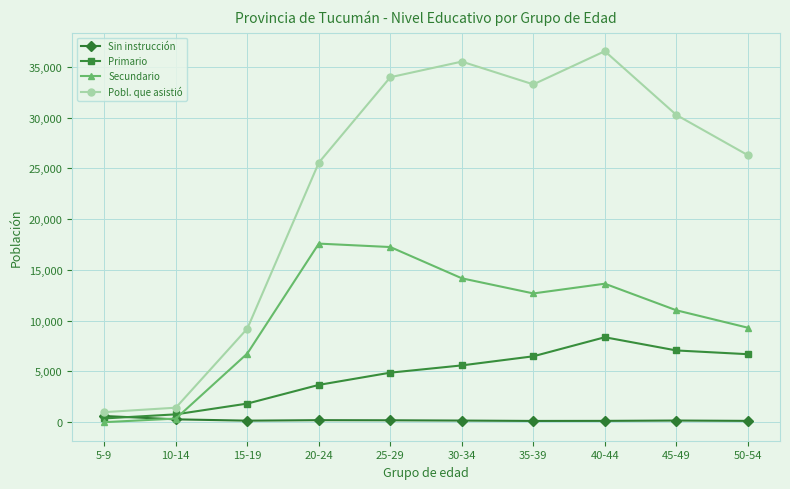

In Secundario, how many points are higher than both neighbors (excluding endpoints)?

2